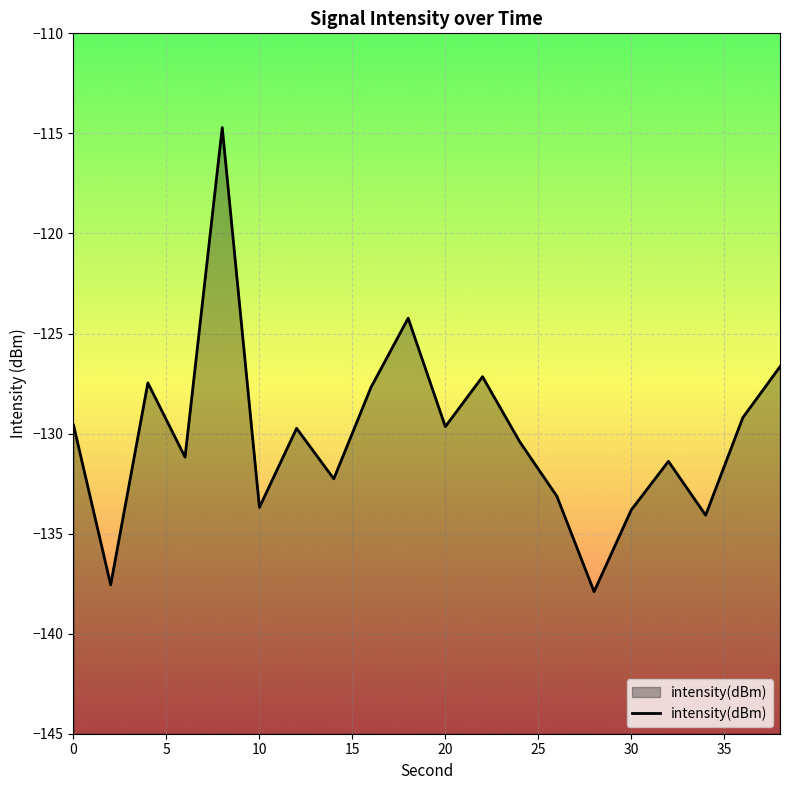

What is the minimum value shown in the chart?

-137.9